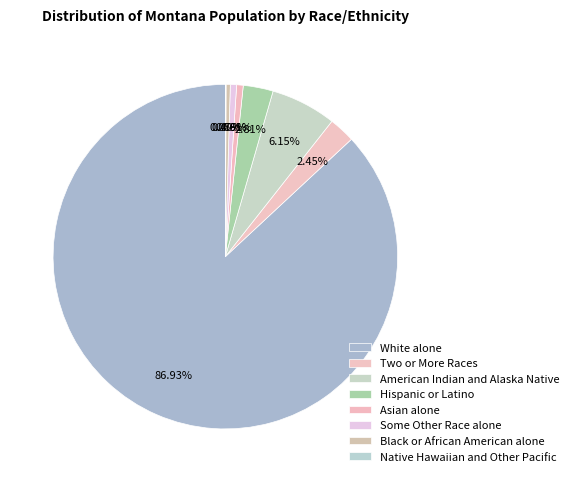

Is the sum of Native Hawaiian and Other Pacific and Hispanic or Latino greater than half?

No